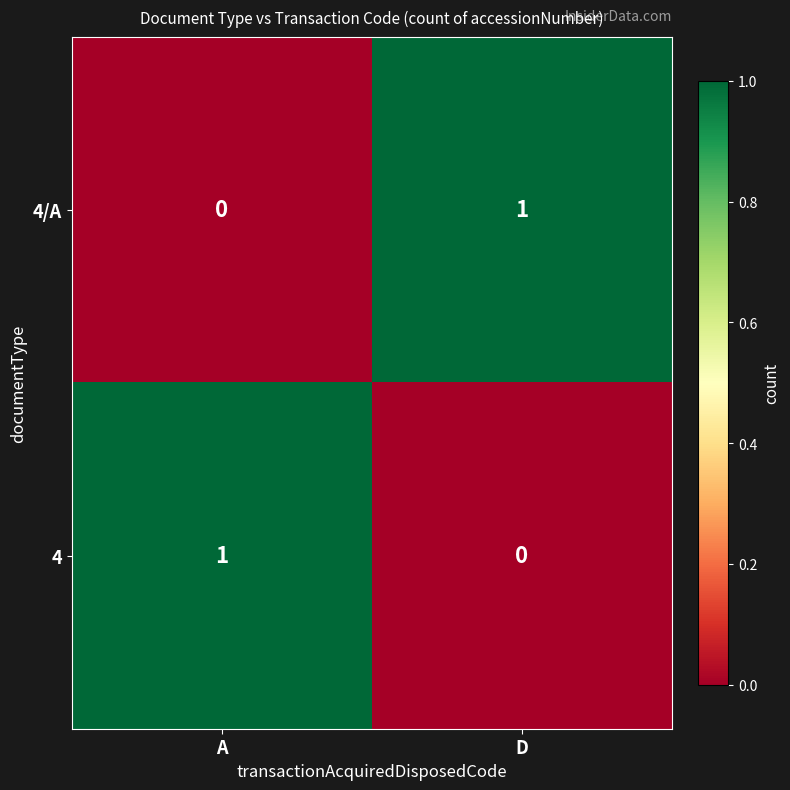

How many distinct data groups are displayed?

2